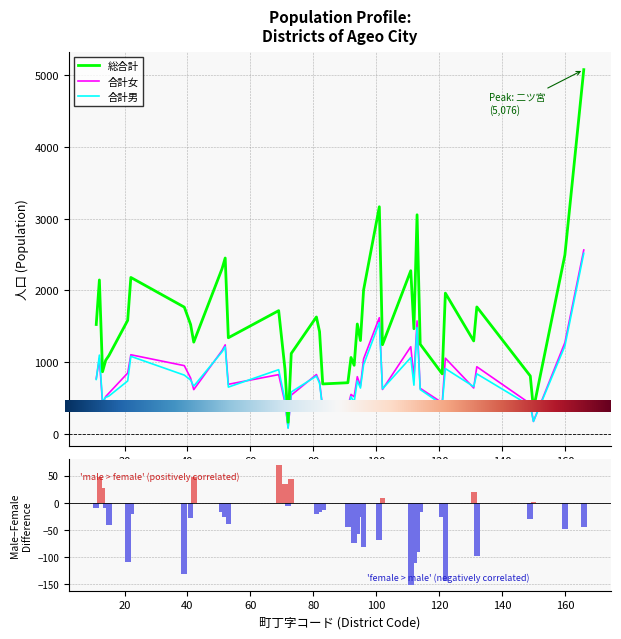

What is the approximate value of 合計女 at 原新町, to the nearest 50?

400